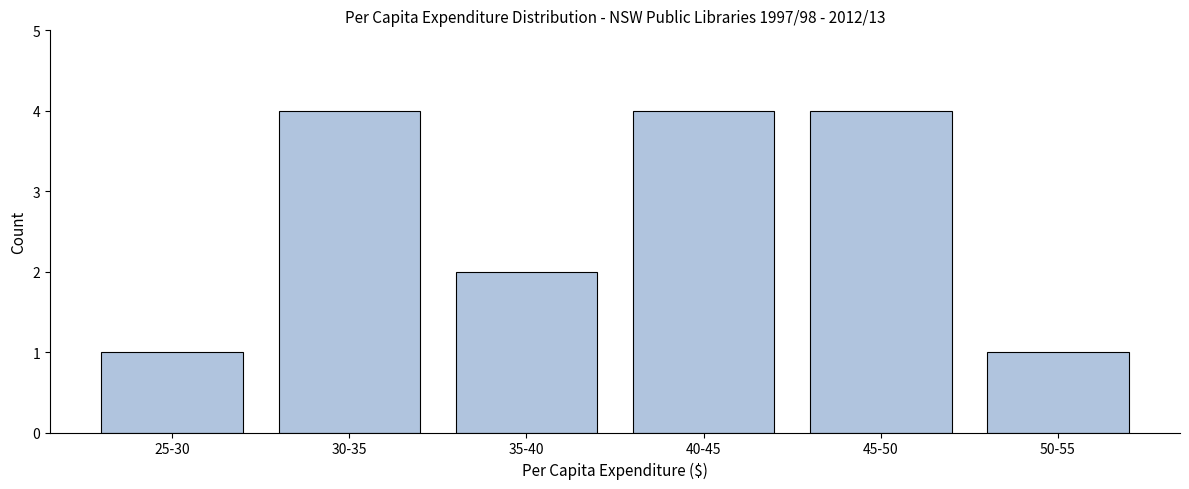

Reading left to right, list all the values displayed in this chart.

25-30=1	30-35=4	35-40=2	40-45=4	45-50=4	50-55=1